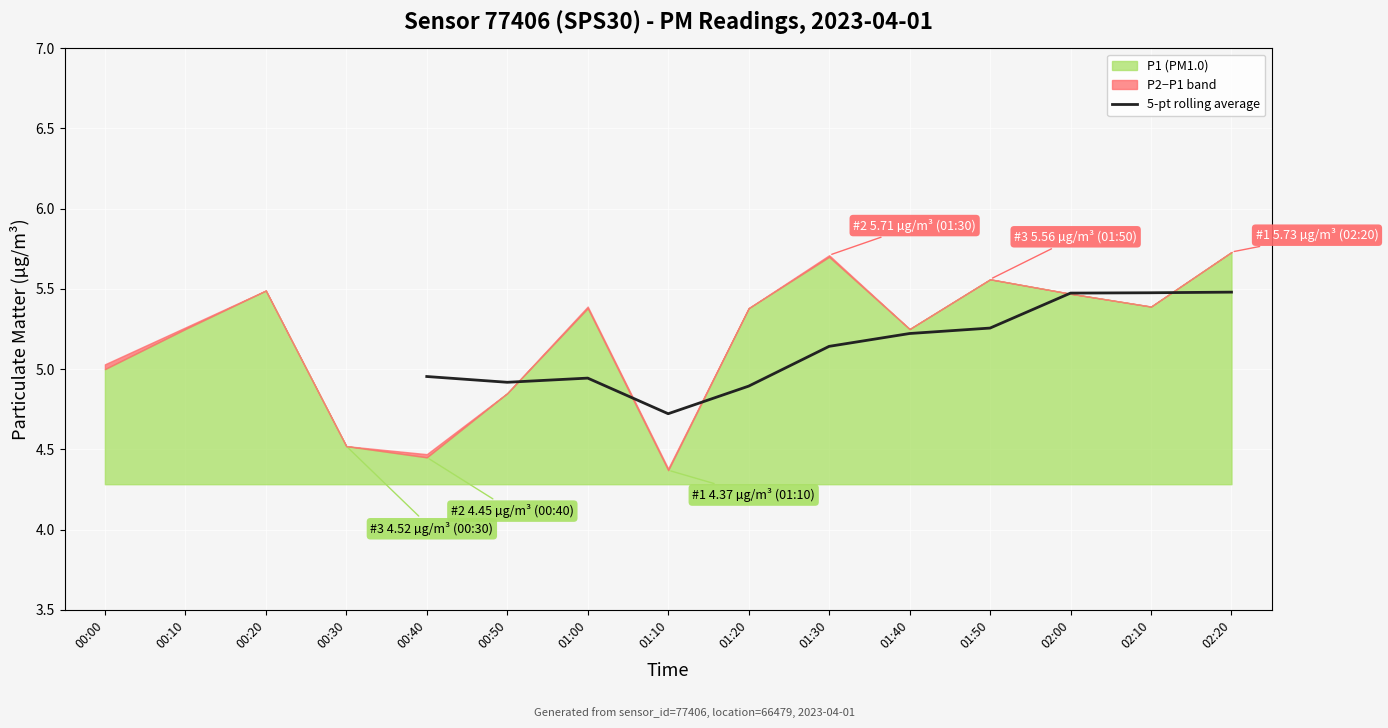

Is it true that 5-pt rolling average equals 5.5 at 02:00?

True